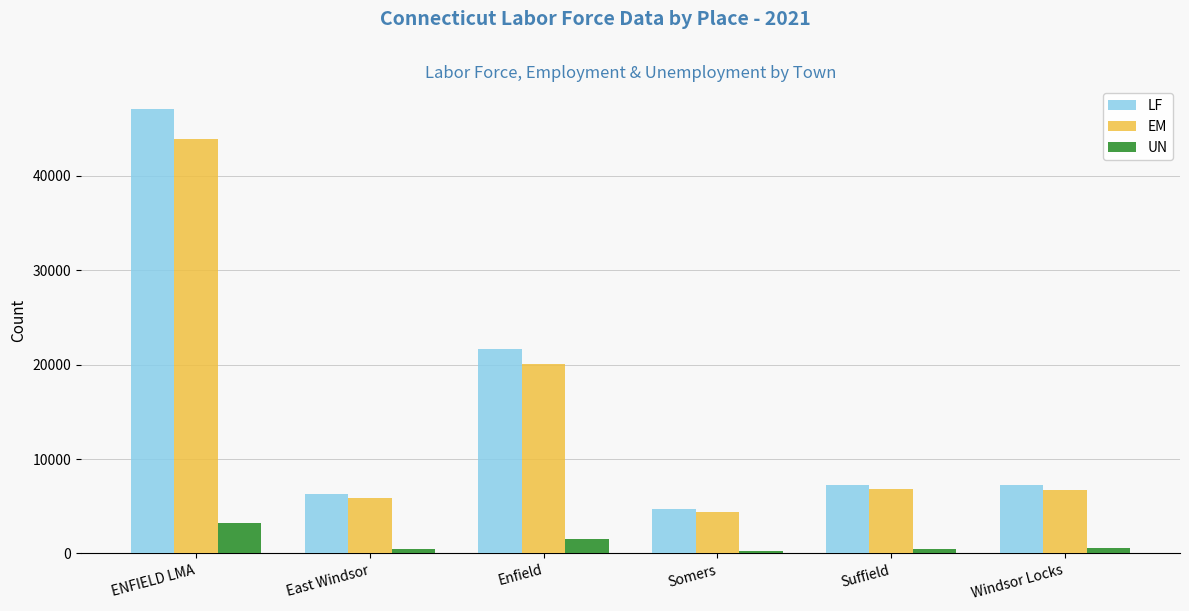

What is the greatest value displayed?

47134